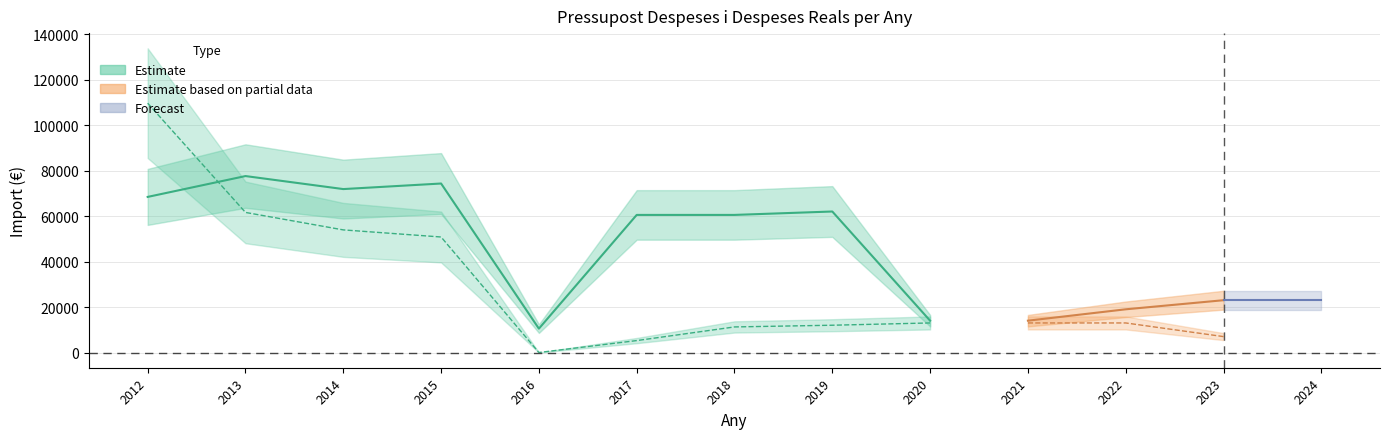

Which category has the lowest value in the Pressupost Despeses series?

2016